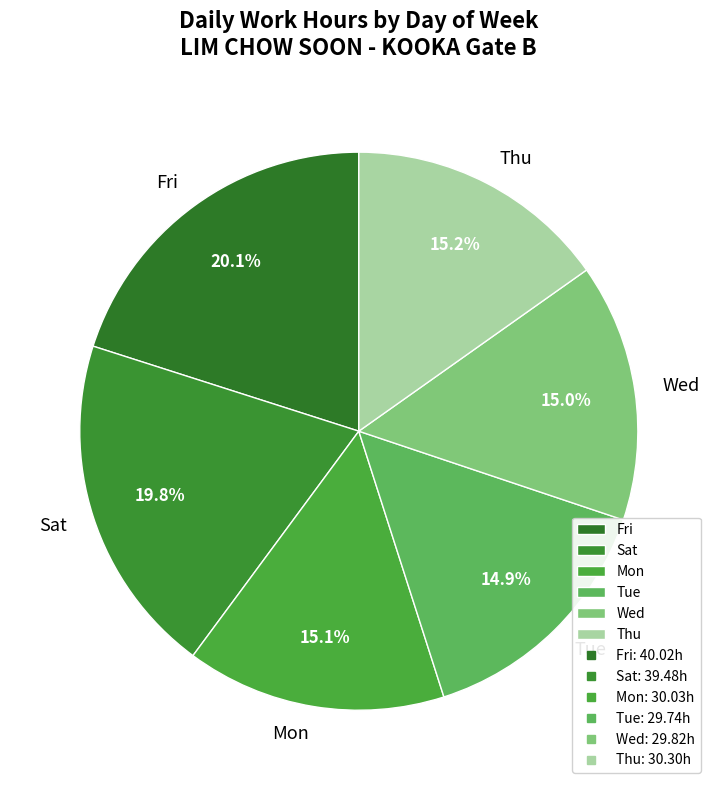

Is there a majority slice in this chart?

No